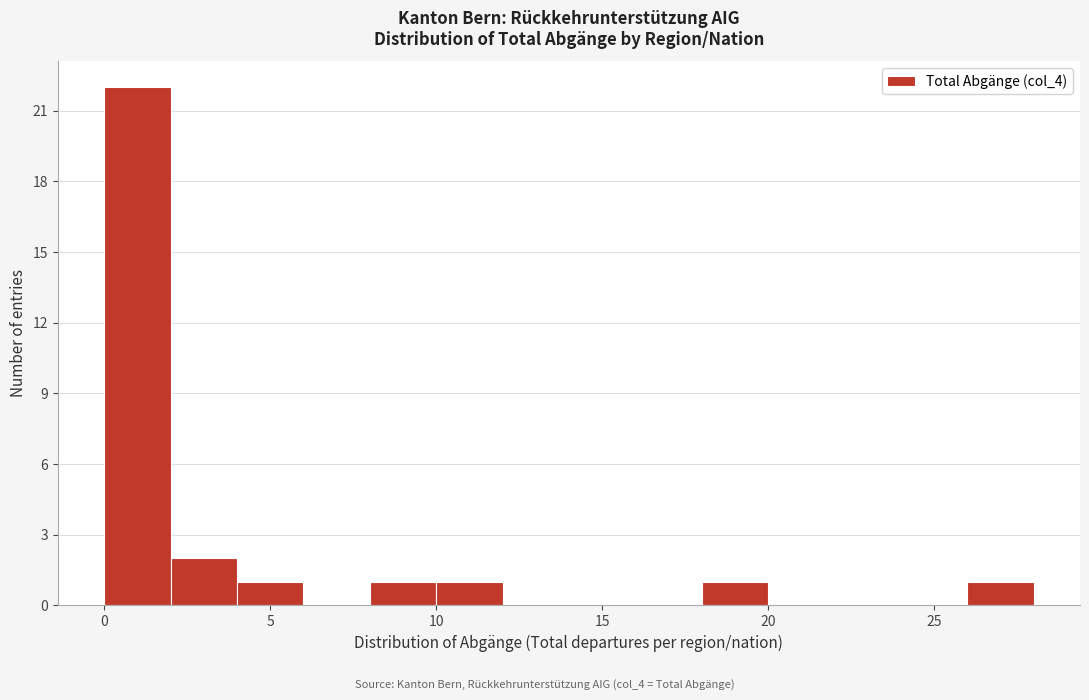

Reading left to right, list every bar in this chart as the range it spans on the x-axis followed by its height. The values are not printed on the chart, so give them approximately, as read against the axis.

0 to 2: 22
2 to 4: 2
4 to 6: 1
6 to 8: 0
8 to 10: 1
10 to 12: 1
12 to 14: 0
14 to 16: 0
16 to 18: 0
18 to 20: 1
20 to 22: 0
22 to 24: 0
24 to 26: 0
26 to 28: 1